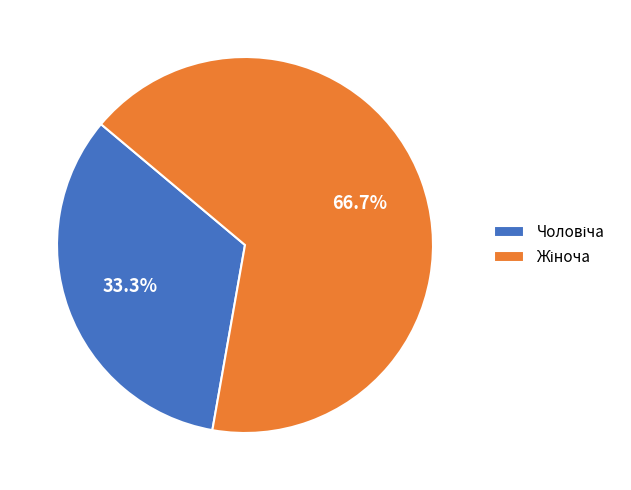

Is there a majority slice in this chart?

Yes